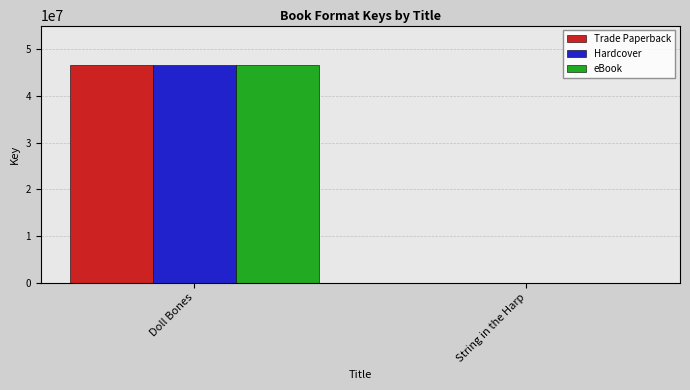

Reading right to left, what are all the values shown in this chart?

Trade Paperback: 6618	46644544
Hardcover: 6618	46644544
eBook: 6618	46644544